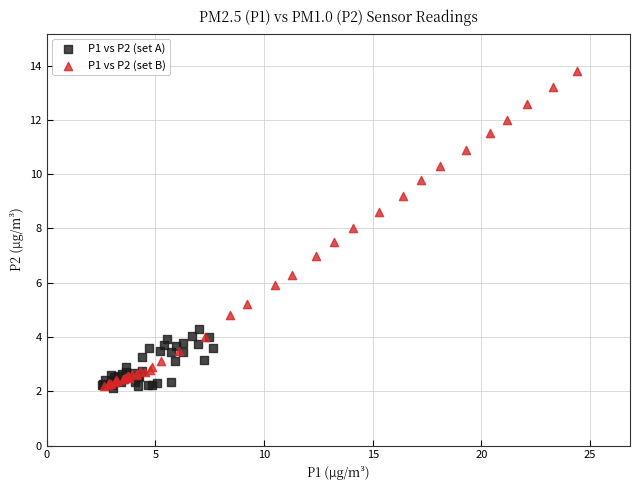

Which series reaches the maximum Y coordinate?

P1 vs P2 (set B)